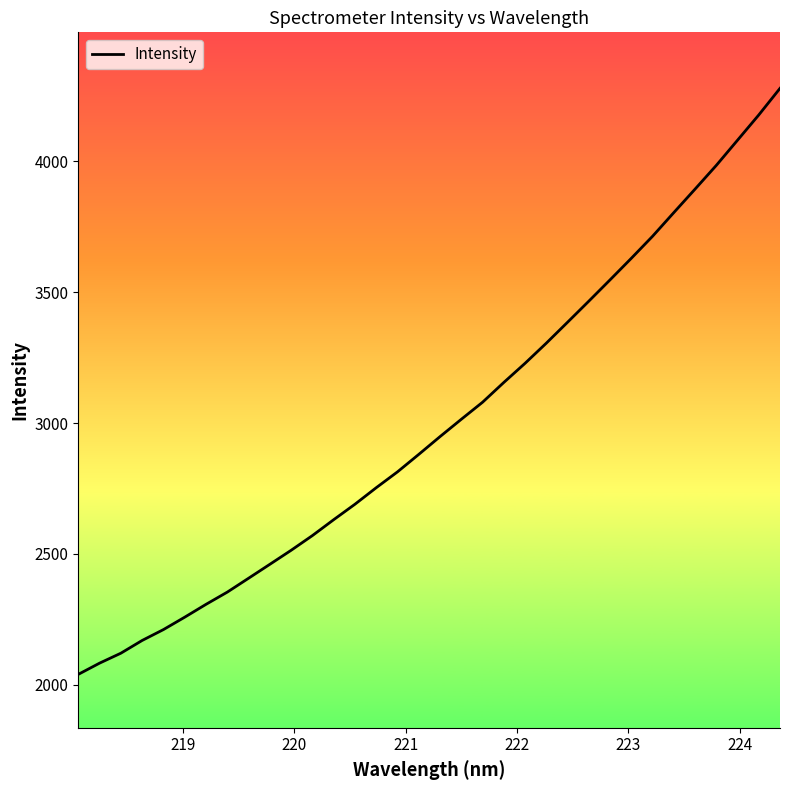

What is the maximum value shown in the chart?

4278.7